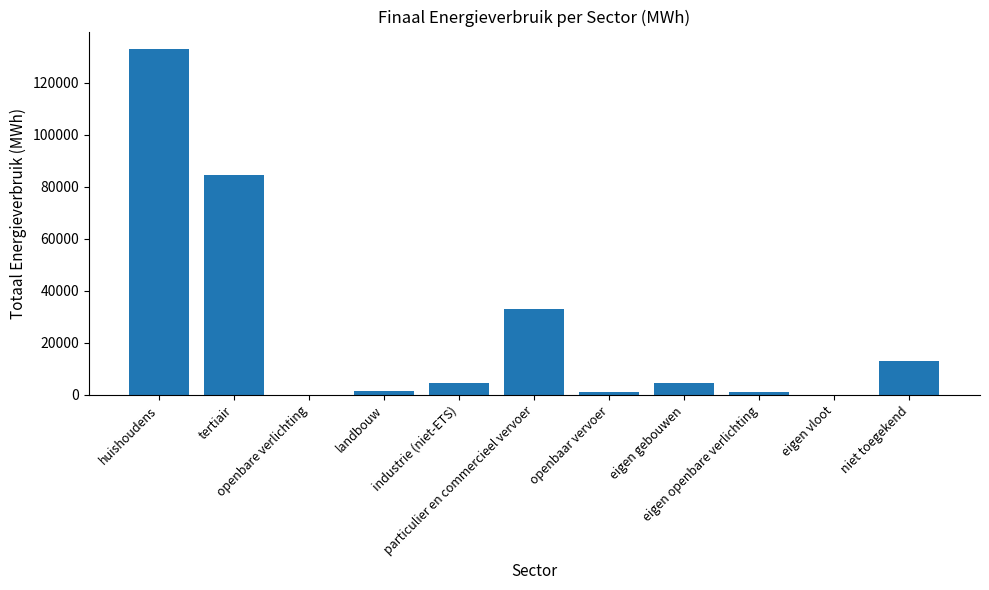

Which has a higher value, landbouw or huishoudens?

huishoudens